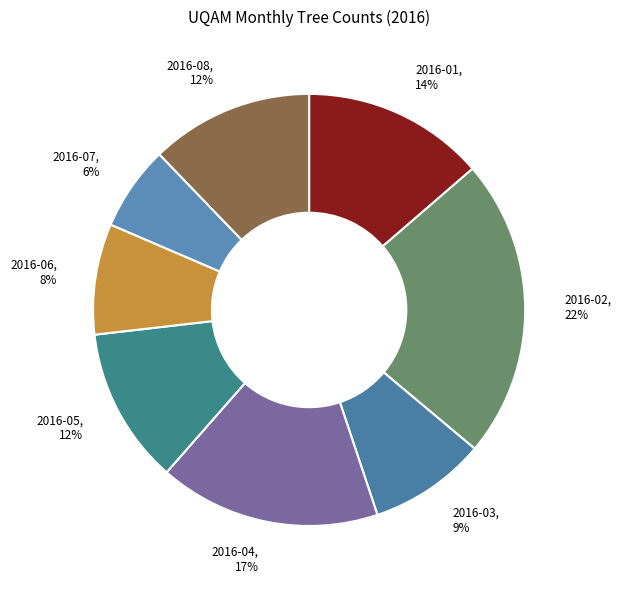

To the nearest percent, what is the difference between the 2016-03 and 2016-01 slice percentages?

5%